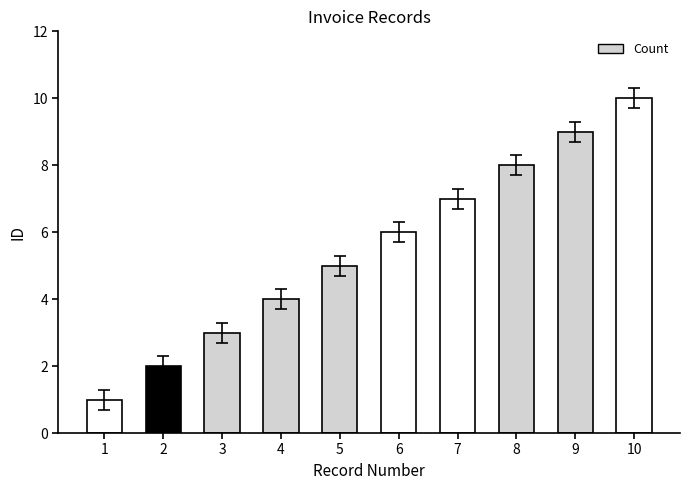

Read the value at 5.

5